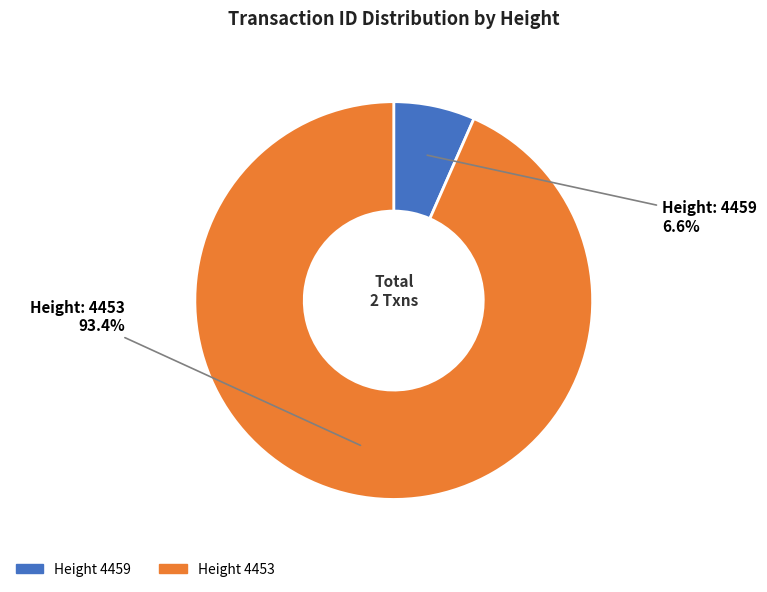

Count the number of slices in the pie.

2